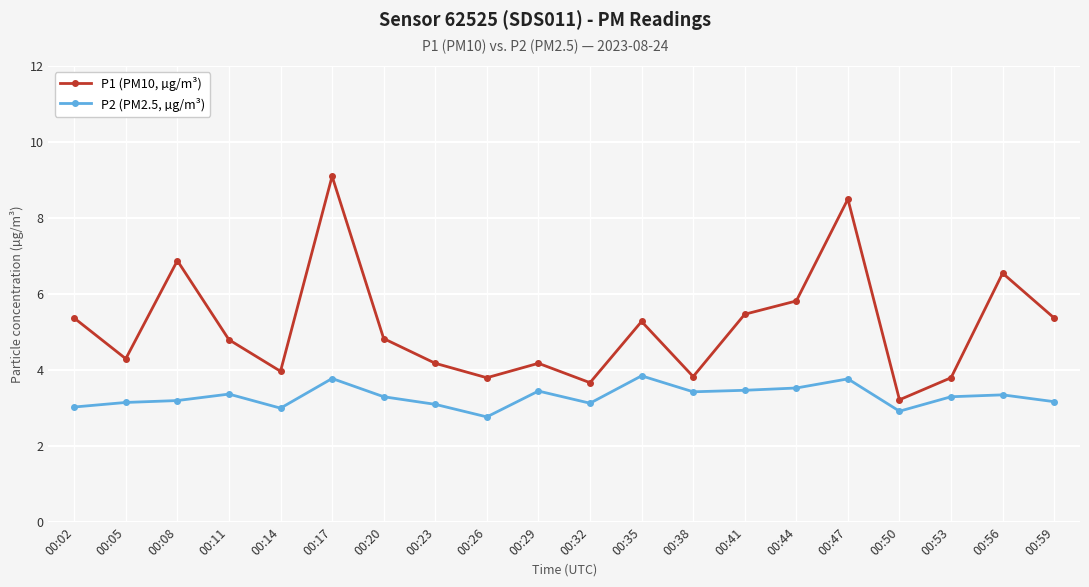

The value of P2 (PM2.5, µg/m³) at 00:38 is 0.7. True or false?

False